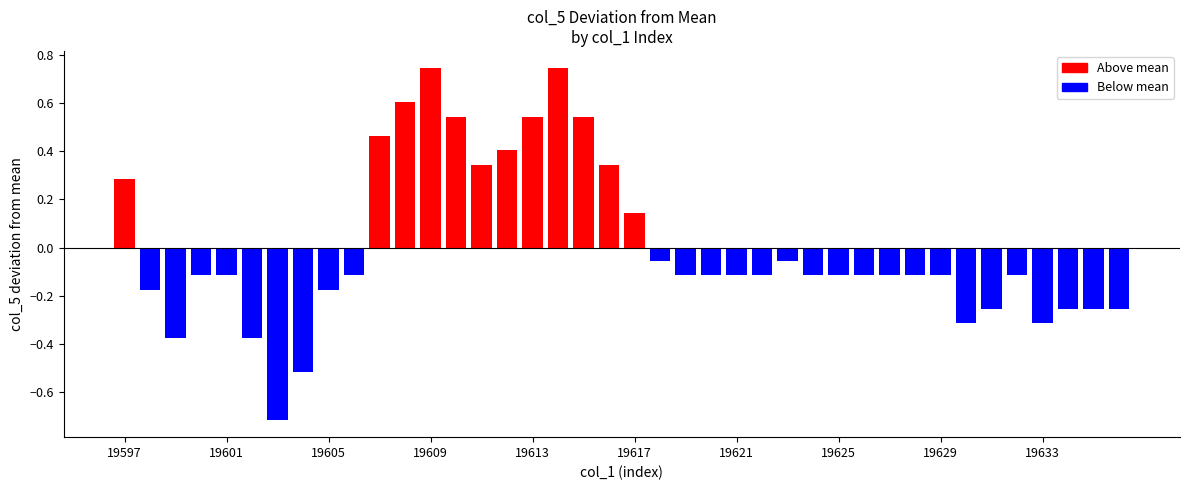

What is the difference between the maximum and minimum values?

1.5